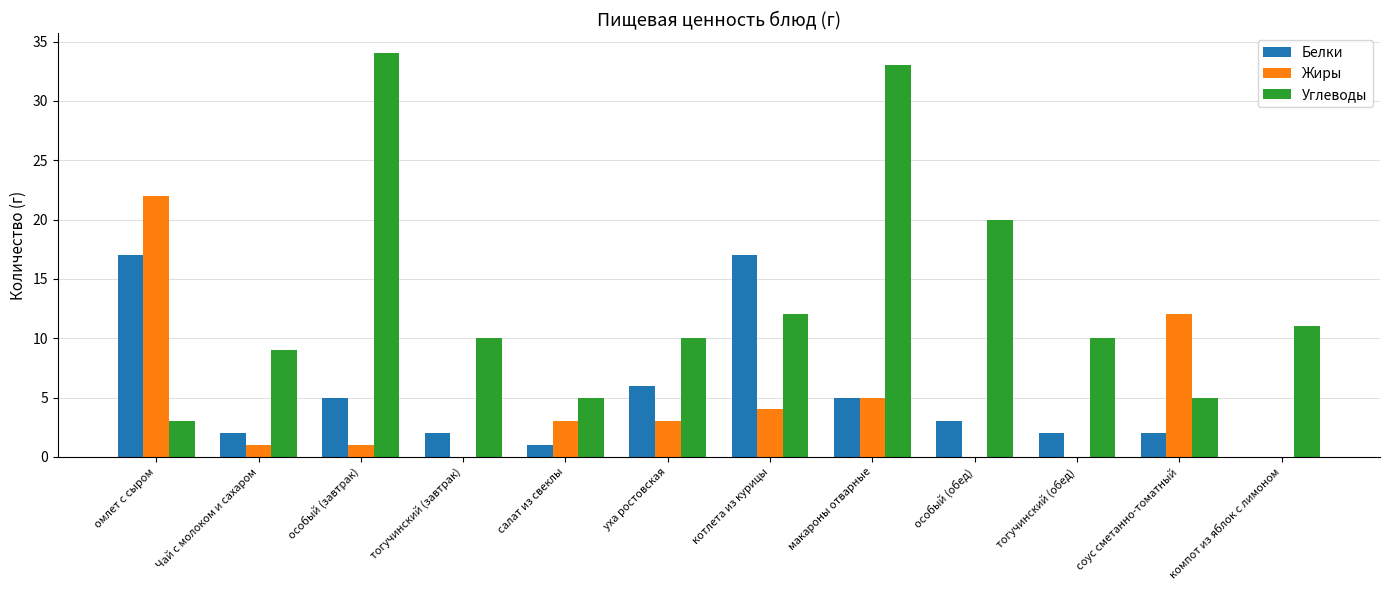

Is the value of Белки at особый (завтрак) greater than the value of Жиры at особый (завтрак)?

Yes